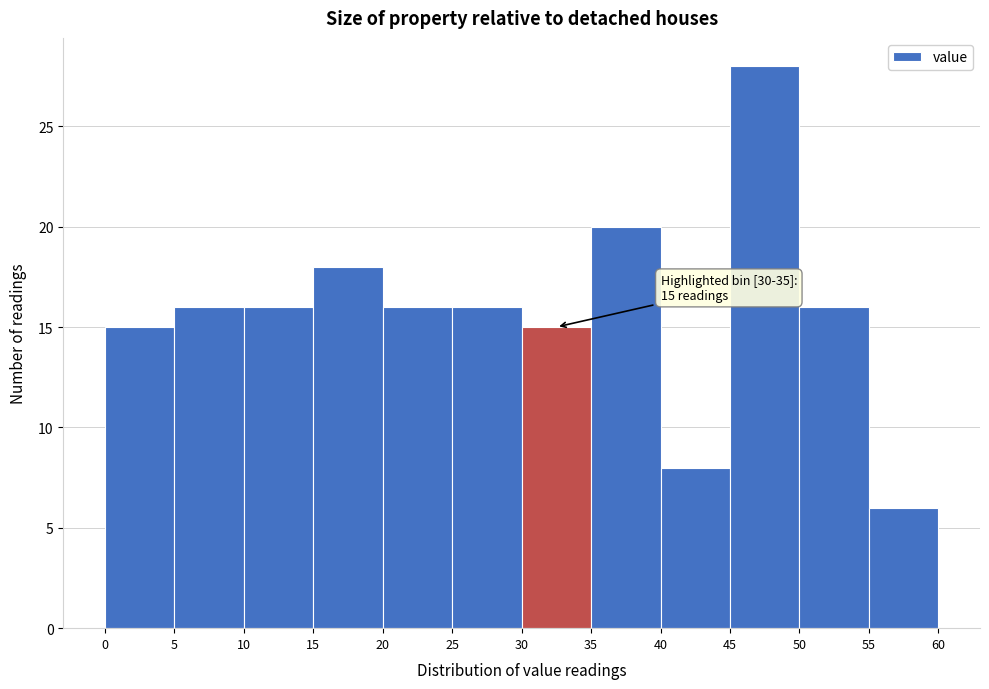

Which range on the x-axis has the tallest bar?

45 to 50